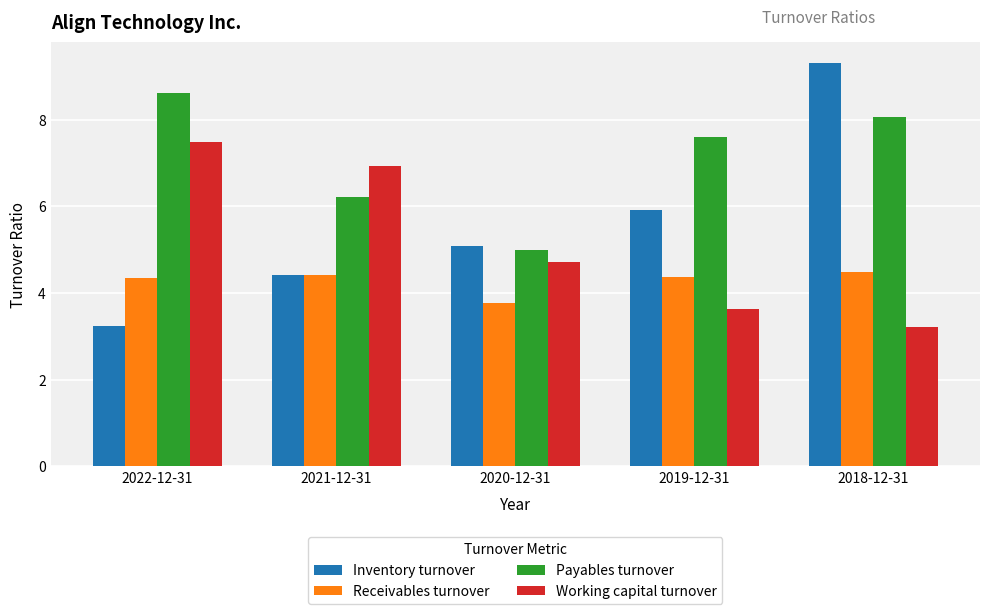

How many distinct data groups are displayed?

4